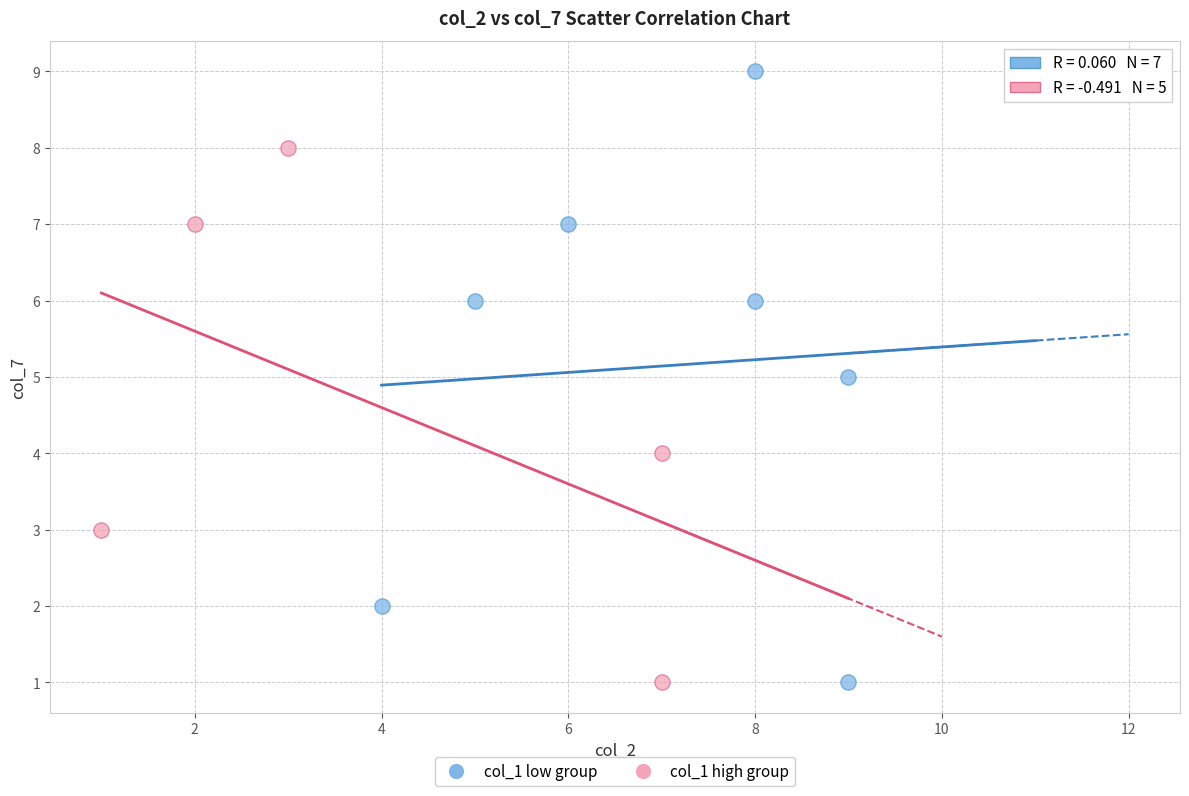

Which series reaches the maximum Y coordinate?

col_1 low group